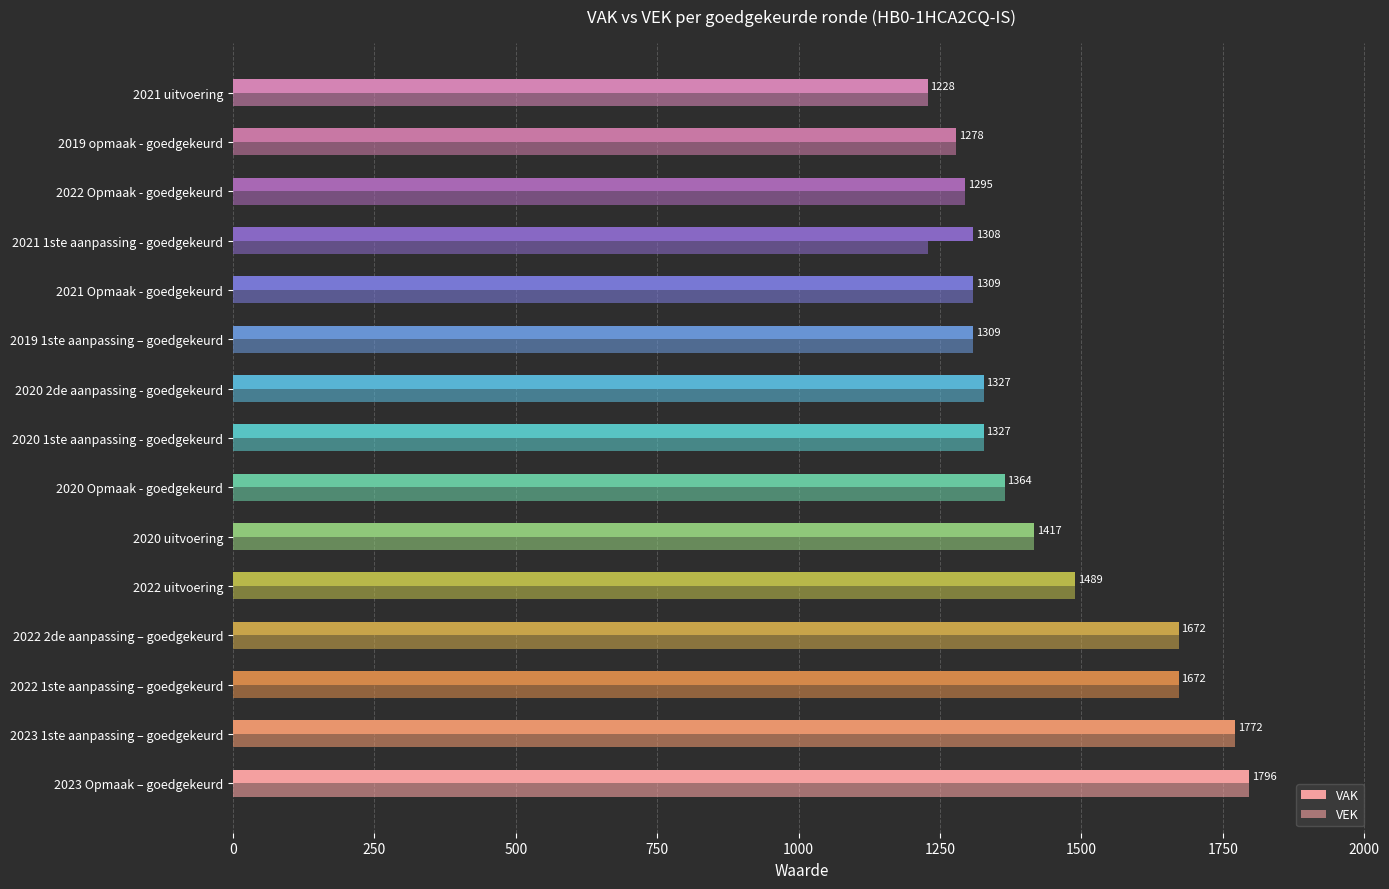

Reading left to right, extract all data points from this chart.

VAK: 1796	1772	1672	1672	1489	1417	1364	1327	1327	1309	1309	1308	1295	1278	1228
VEK: 1796	1772	1672	1672	1489	1417	1364	1327	1327	1309	1309	1228	1295	1278	1228